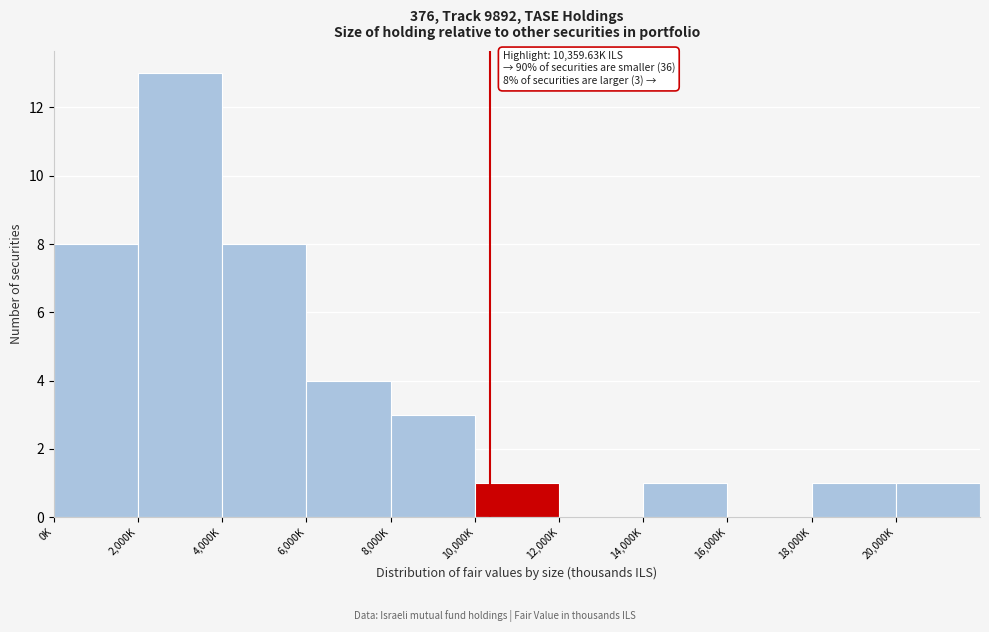

Reading left to right, transcribe all the data shown in this chart.

0K=8	2,000K=13	4,000K=8	6,000K=4	8,000K=3	10,000K=1	12,000K=0	14,000K=1	16,000K=0	18,000K=1	20,000K=1